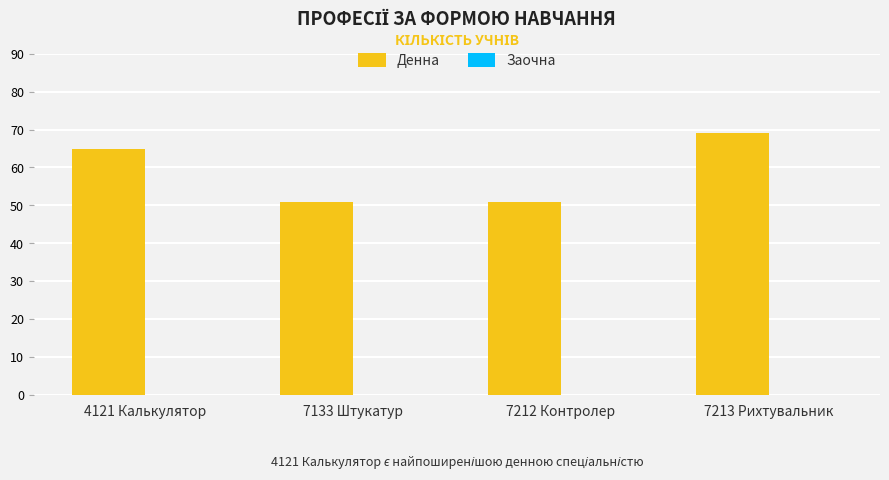

How many data points does each series have?

4